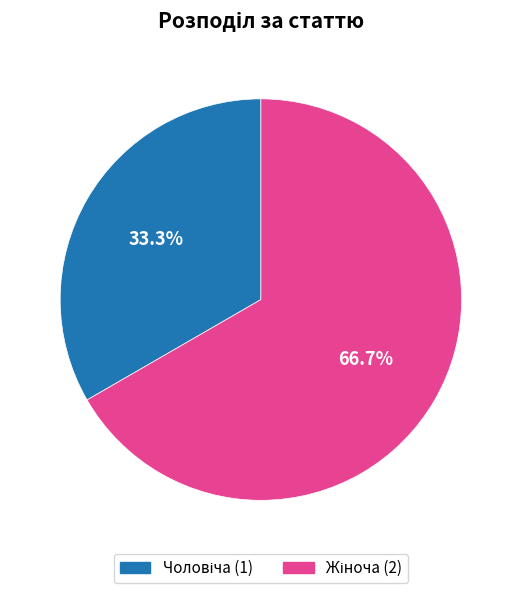

Does any single category account for the majority?

Yes